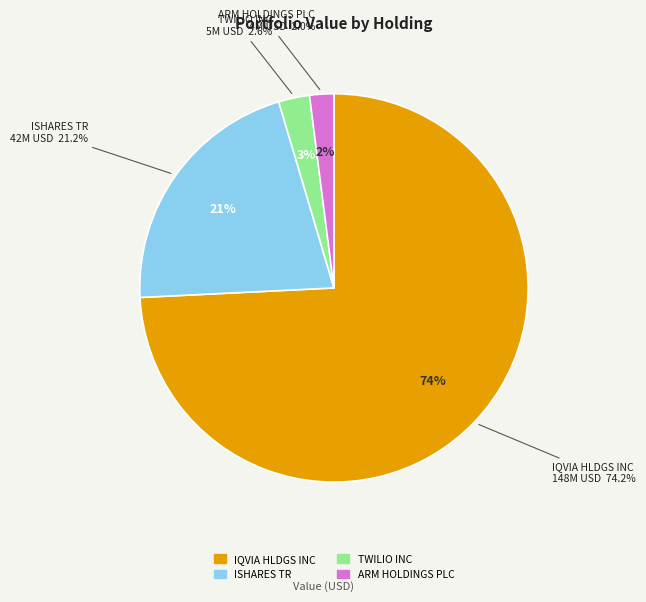

How many segments does this pie chart have?

4